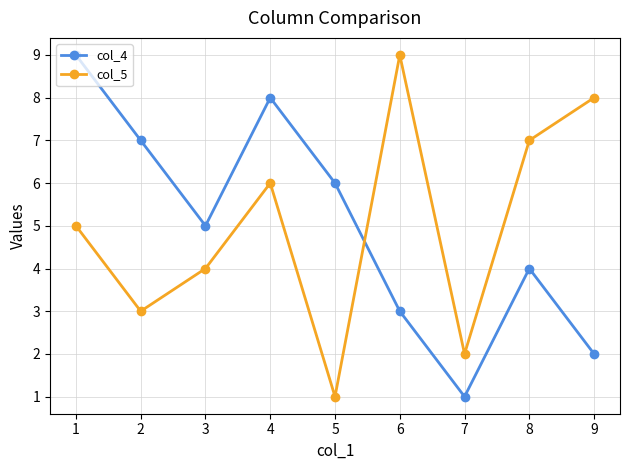

List the labels in order of col_5 value, smallest first.

5, 7, 2, 3, 1, 4, 8, 9, 6